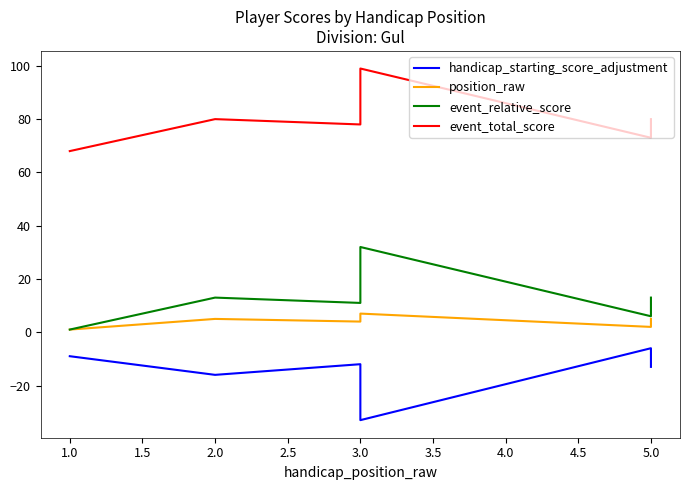

What is the difference between the event_relative_score values at 5.0 and 3.0?

2